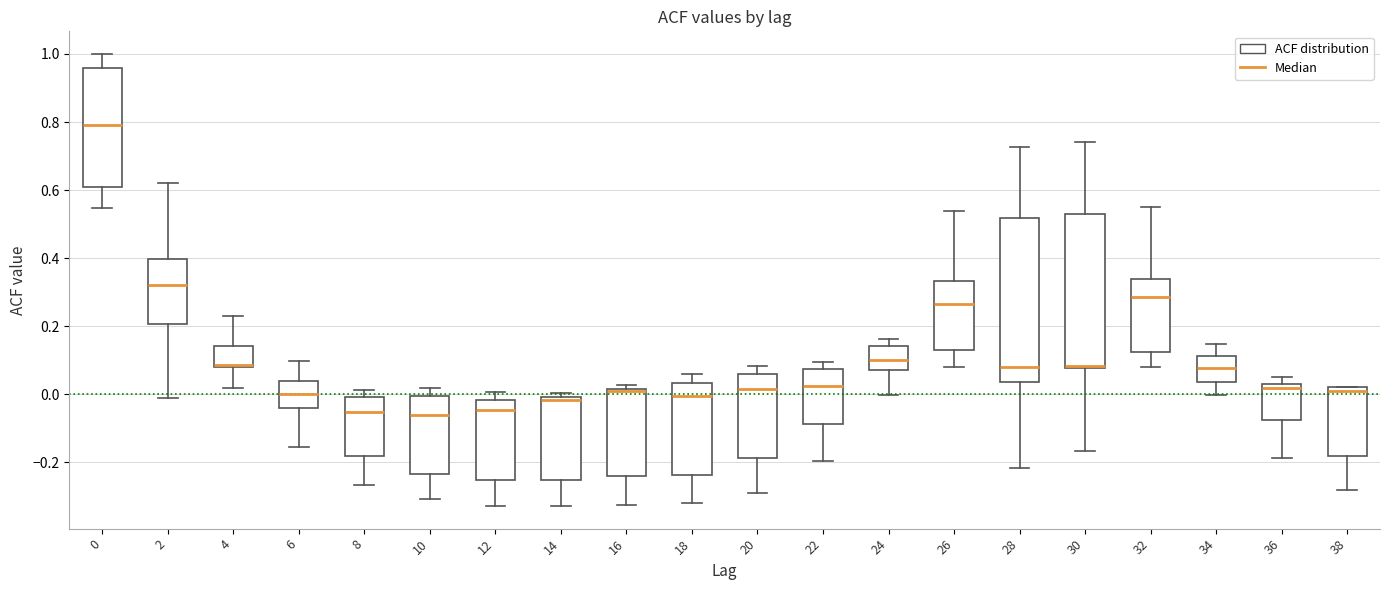

Reading left to right, read every box against the y-axis: the position of its median line, the range the box covers, and the ends of its whiskers. The values are not printed on the chart, so give them approximately, as read against the axis.

0: median 0.80, box 0.60 to 0.96, whiskers 0.54 to 1.00
2: median 0.32, box 0.20 to 0.40, whiskers -0.02 to 0.62
4: median 0.08 (just above the box's lower edge), box 0.08 to 0.14, whiskers 0.02 to 0.22
6: median 0.00, box -0.04 to 0.04, whiskers -0.16 to 0.10
8: median -0.06, box -0.18 to 0.00, whiskers -0.26 to 0.02
10: median -0.06, box -0.24 to 0.00, whiskers -0.30 to 0.02
12: median -0.04, box -0.26 to -0.02, whiskers -0.32 to 0.00
14: median -0.02, box -0.26 to 0.00, whiskers -0.32 to 0.00 (just above the box's upper edge)
16: median 0.00, box -0.24 to 0.02, whiskers -0.32 to 0.02 (just above the box's upper edge)
18: median 0.00, box -0.24 to 0.04, whiskers -0.32 to 0.06
20: median 0.02, box -0.18 to 0.06, whiskers -0.28 to 0.08
22: median 0.02, box -0.08 to 0.08, whiskers -0.20 to 0.10
24: median 0.10, box 0.08 to 0.14, whiskers 0.00 to 0.16
26: median 0.26, box 0.12 to 0.34, whiskers 0.08 to 0.54
28: median 0.08, box 0.04 to 0.52, whiskers -0.22 to 0.72
30: median 0.08 (drawn on the box's lower edge), box 0.08 to 0.52, whiskers -0.16 to 0.74
32: median 0.28, box 0.12 to 0.34, whiskers 0.08 to 0.56
34: median 0.08, box 0.04 to 0.12, whiskers 0.00 to 0.14
36: median 0.02, box -0.08 to 0.04, whiskers -0.18 to 0.06
38: median 0.00, box -0.18 to 0.02, whiskers -0.28 to 0.02